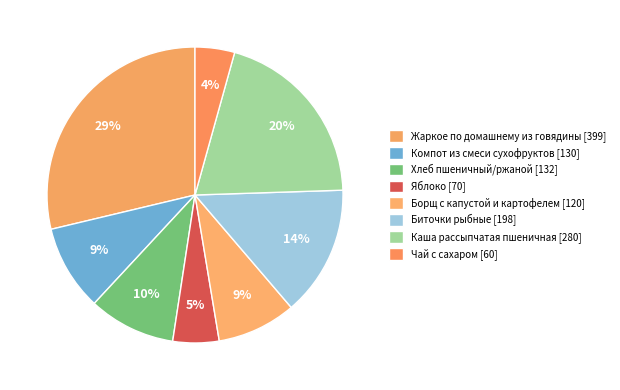

How much of the chart is everything except Чай с сахаром?

95.7%